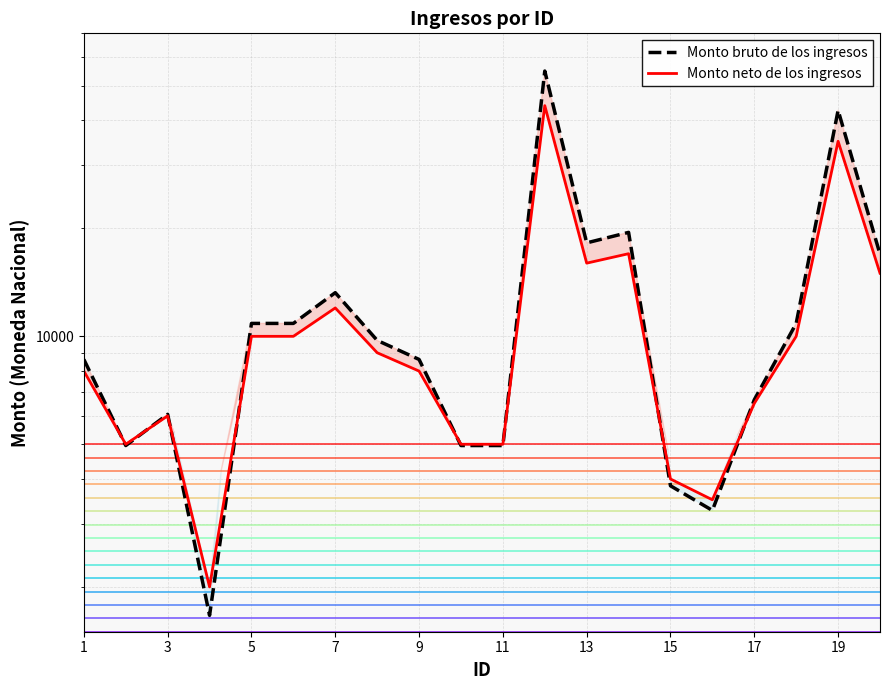

True or false: Monto neto de los ingresos and Monto bruto de los ingresos cross at least once.

True